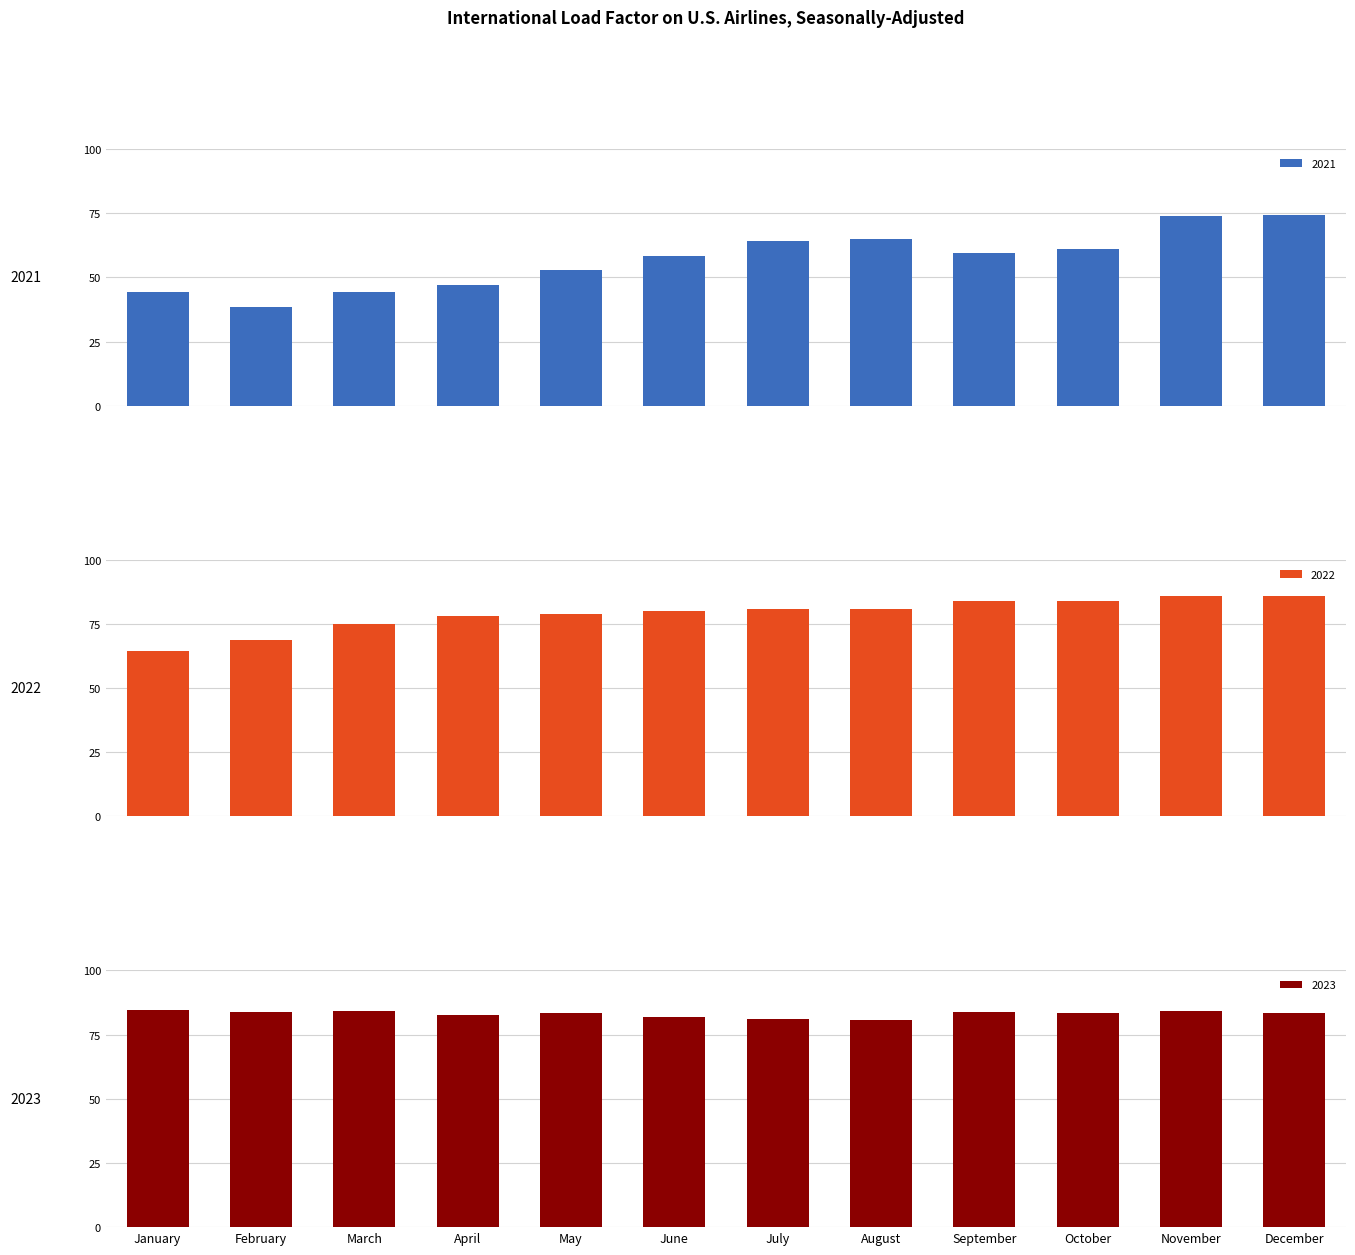

How many values in the 2022 series exceed 80?

6